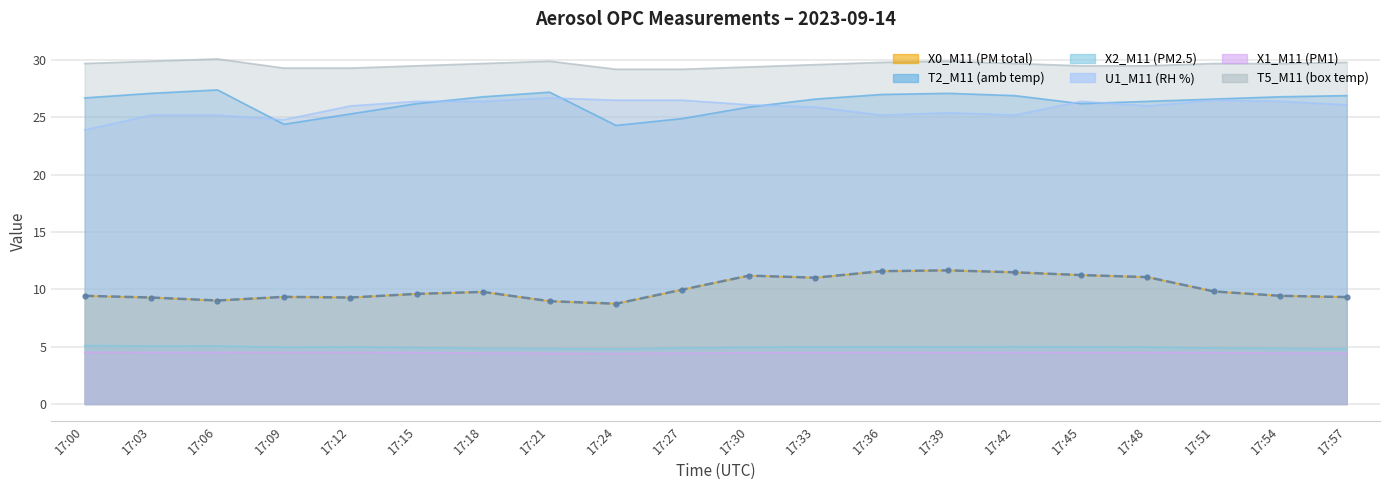

Rank the series at 17:42 from highest to lowest value.

T5_M11 (box temp), T2_M11 (amb temp), U1_M11 (RH %), X0_M11 (PM total), X2_M11 (PM2.5), X1_M11 (PM1)